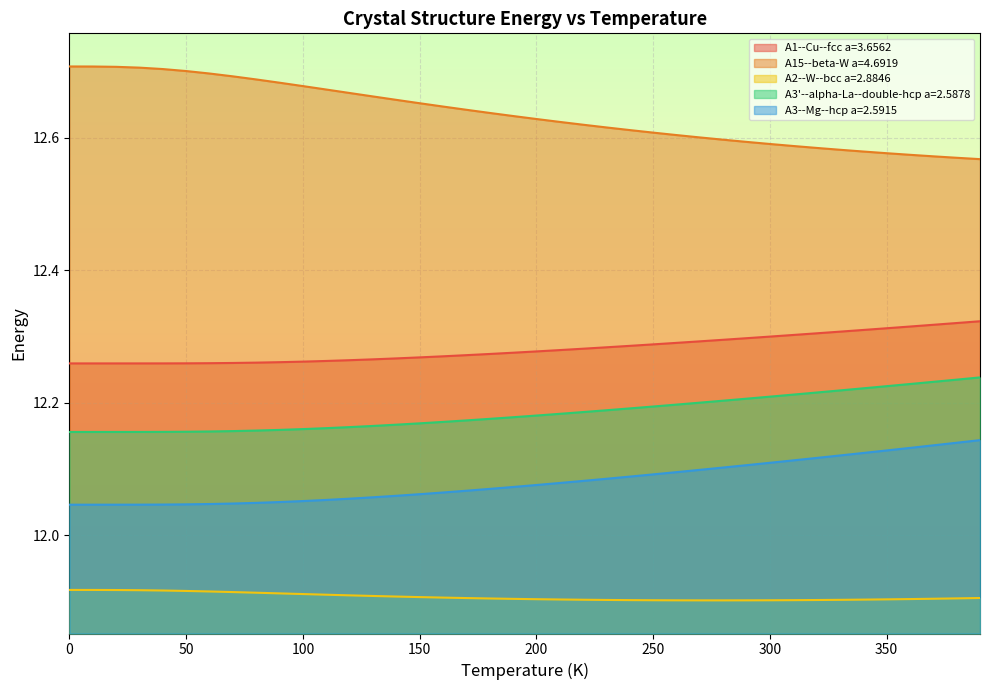

Which series has the largest total across all categories?

A15--beta-W a=4.6919